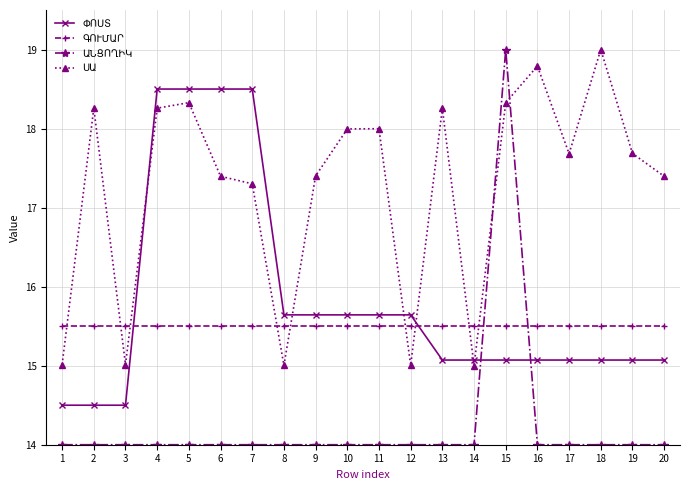

What is the total value across all series at 6?

65.4